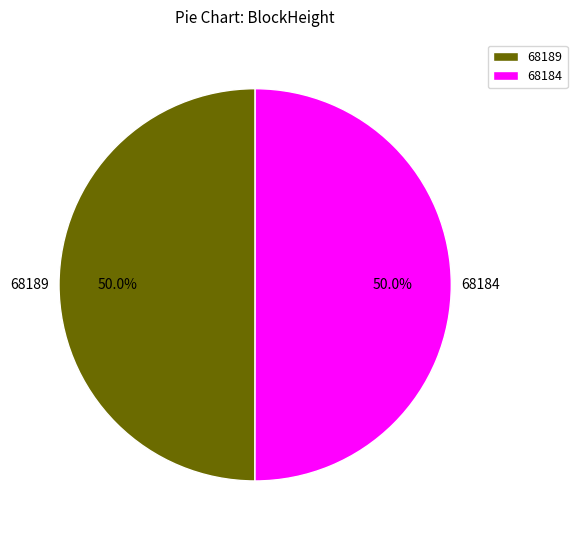

Is the sum of 68184 and 68189 greater than half?

Yes